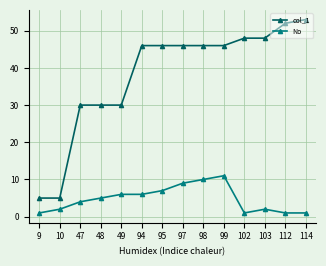

Which series has the largest total across all categories?

col_1